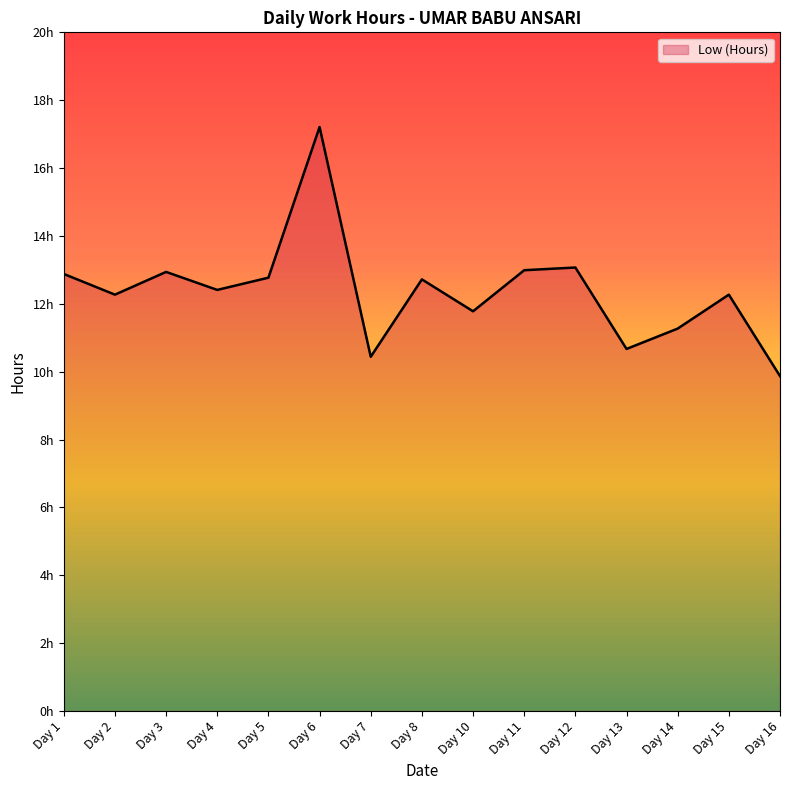

Does the chart display data point markers on the line(s)?

No